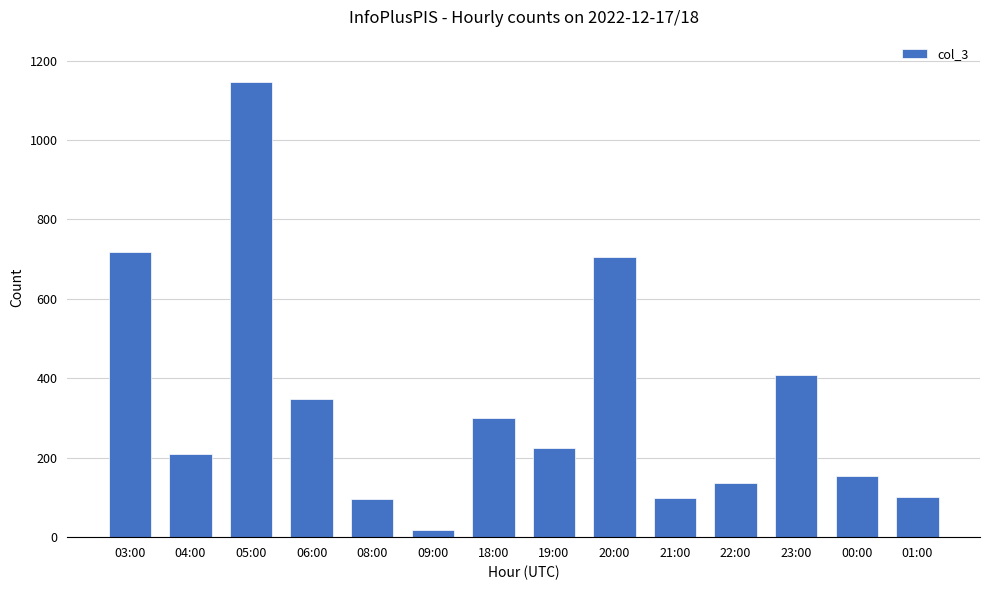

What is the change in value from 03:00 to 05:00?

+427